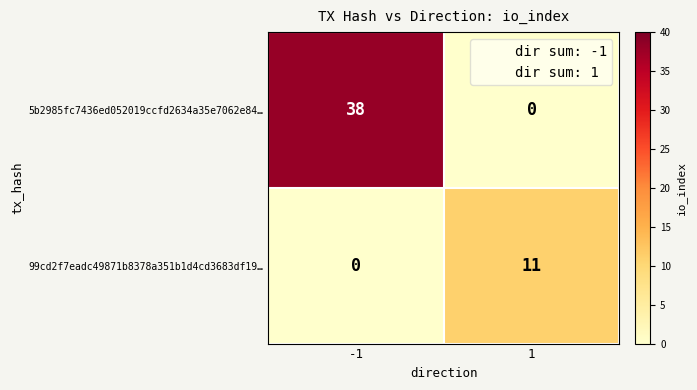

Reading right to left, transcribe all the data shown in this chart.

5b2985fc7436ed052019ccfd2634a35e7062e84…: 0	38
99cd2f7eadc49871b8378a351b1d4cd3683df19…: 11	0